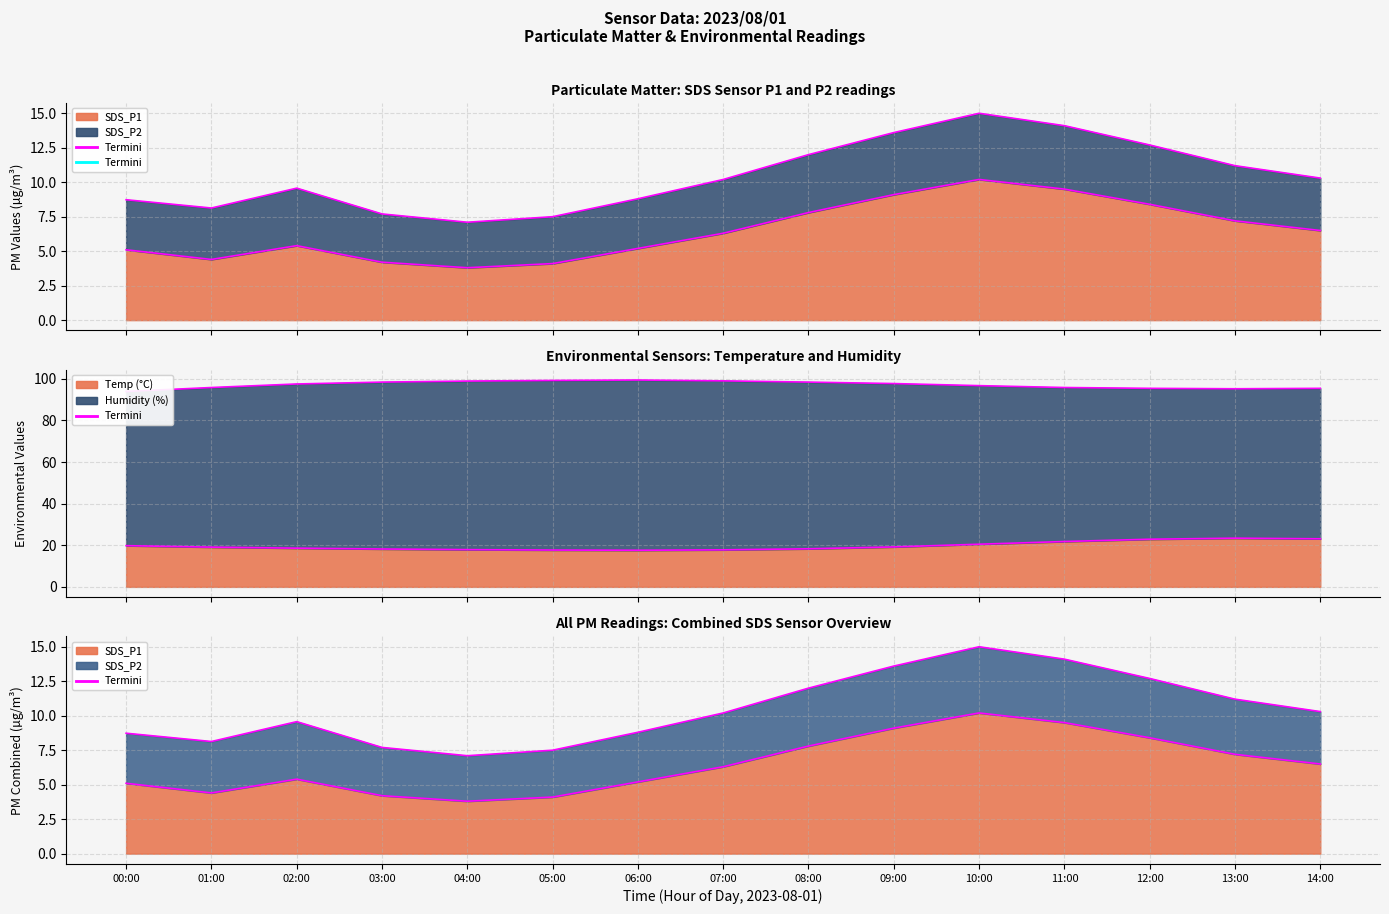

Between 02:00 and 01:00, which is larger?

02:00